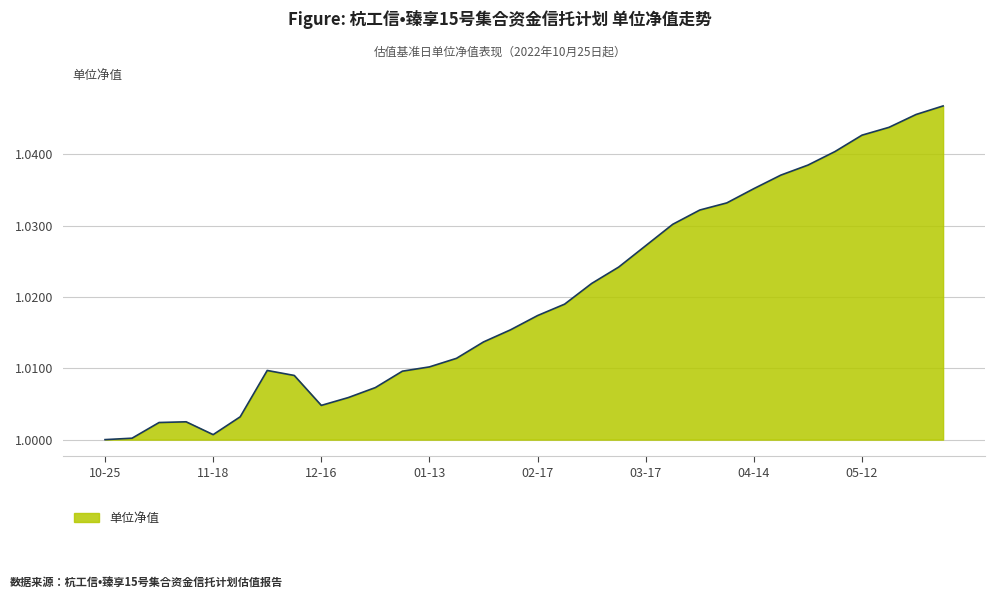

Is this an area chart (filled region under the line)?

Yes